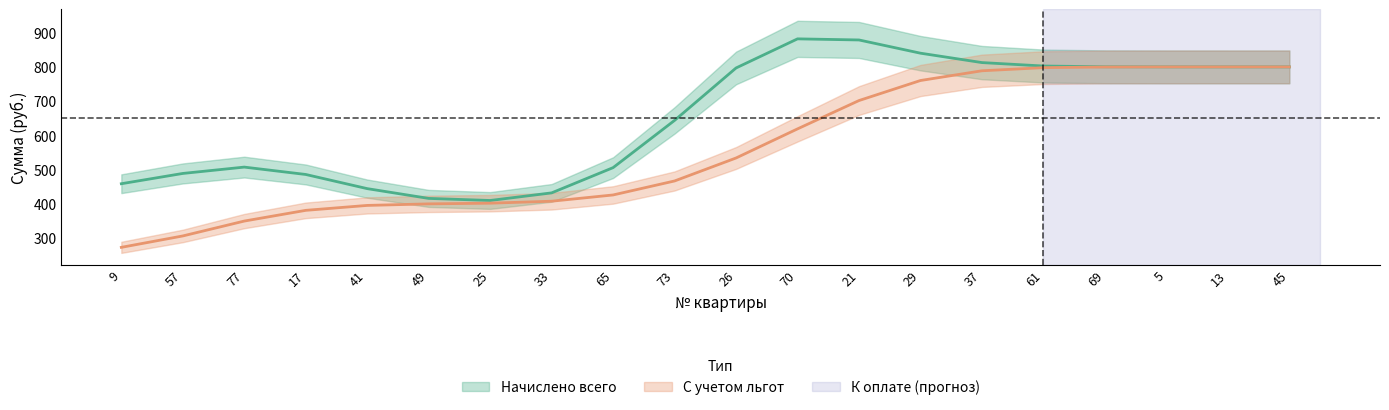

What is the maximum value for С учетом льгот?

800